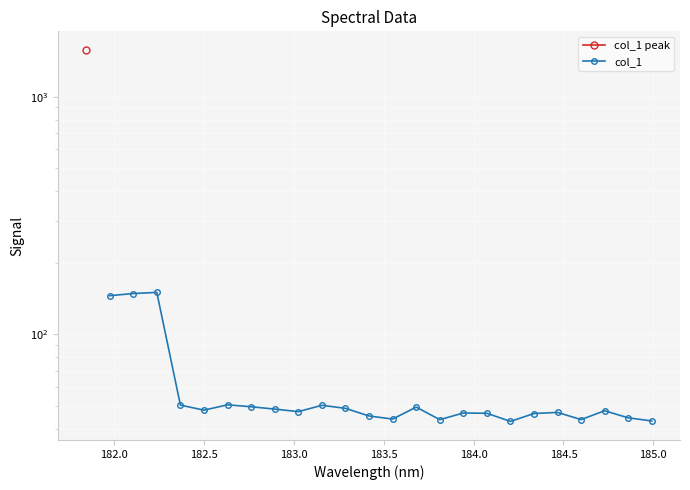

How many interior local peaks (higher than both neighbors) does the data have?

7